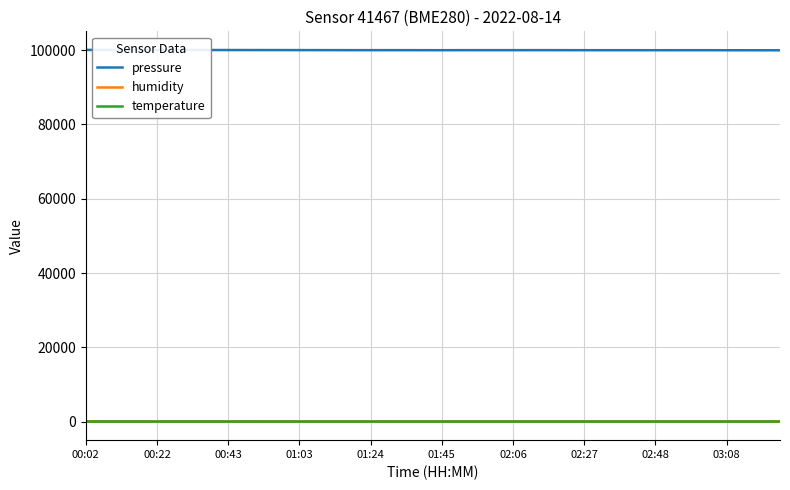

Which series has the largest total across all categories?

pressure